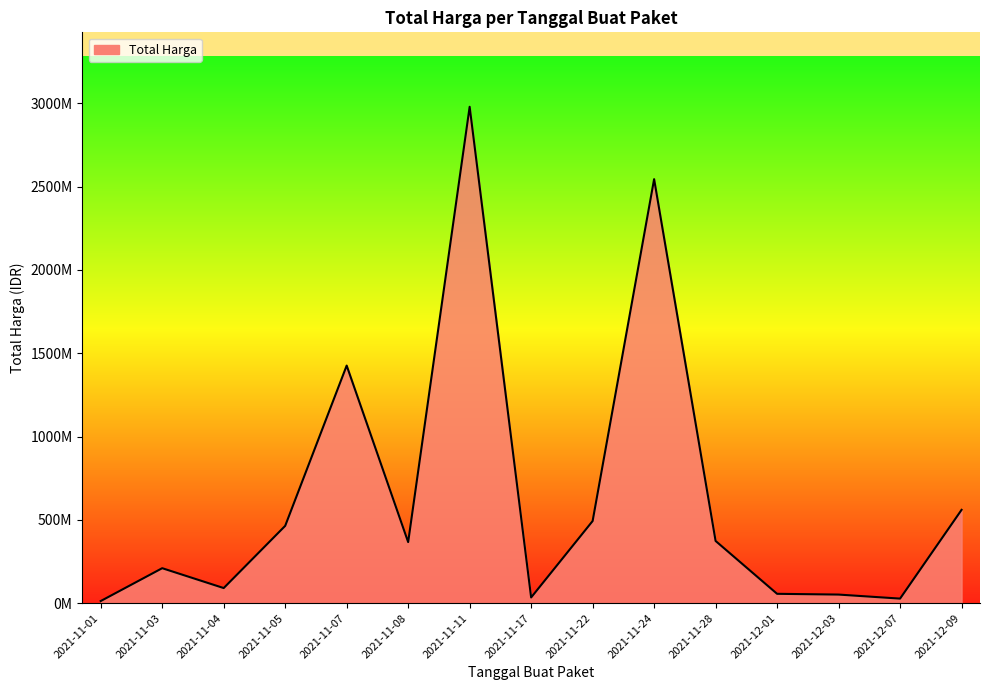

What position from the right is 2021-11-24?

6